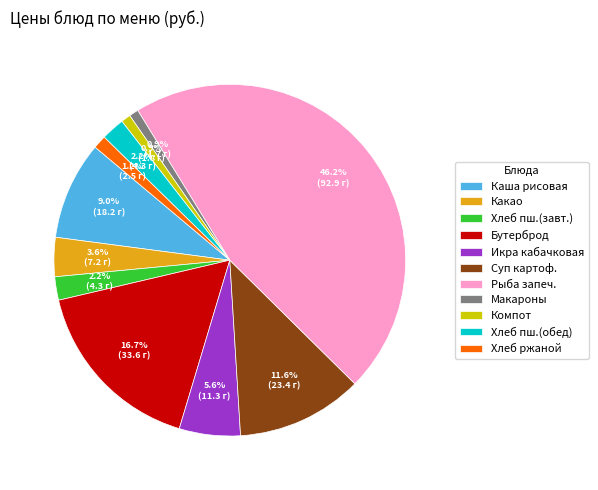

Is there any slice that represents more than half of the pie?

No